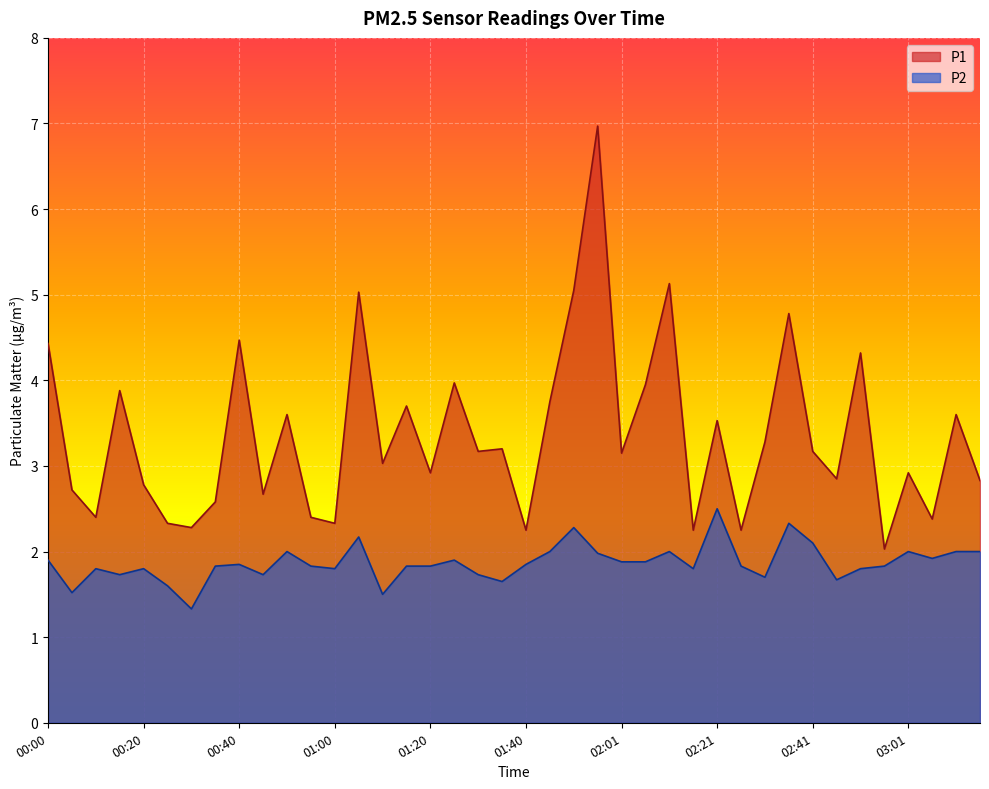

How many lines are shown in the chart?

2